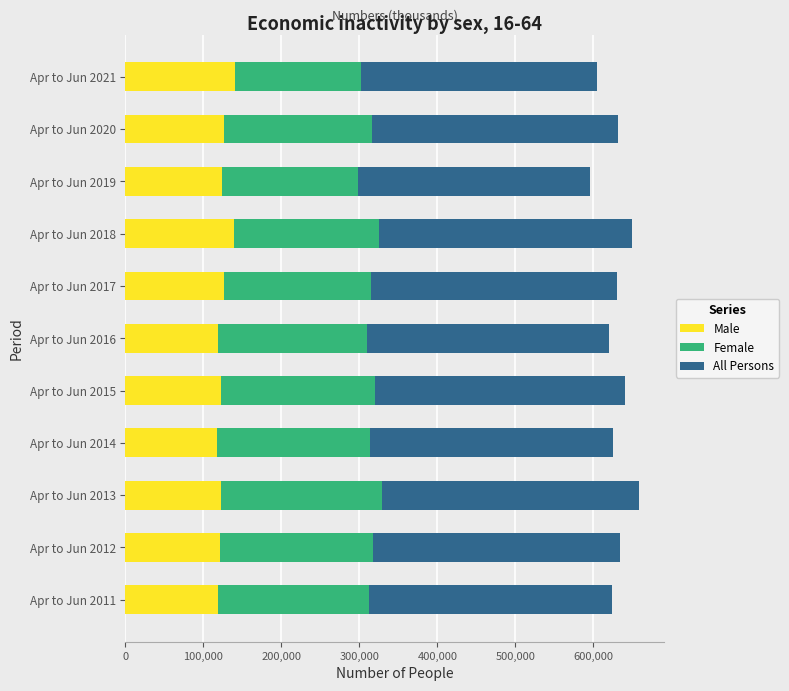

What is the average value of the Male series?

125273